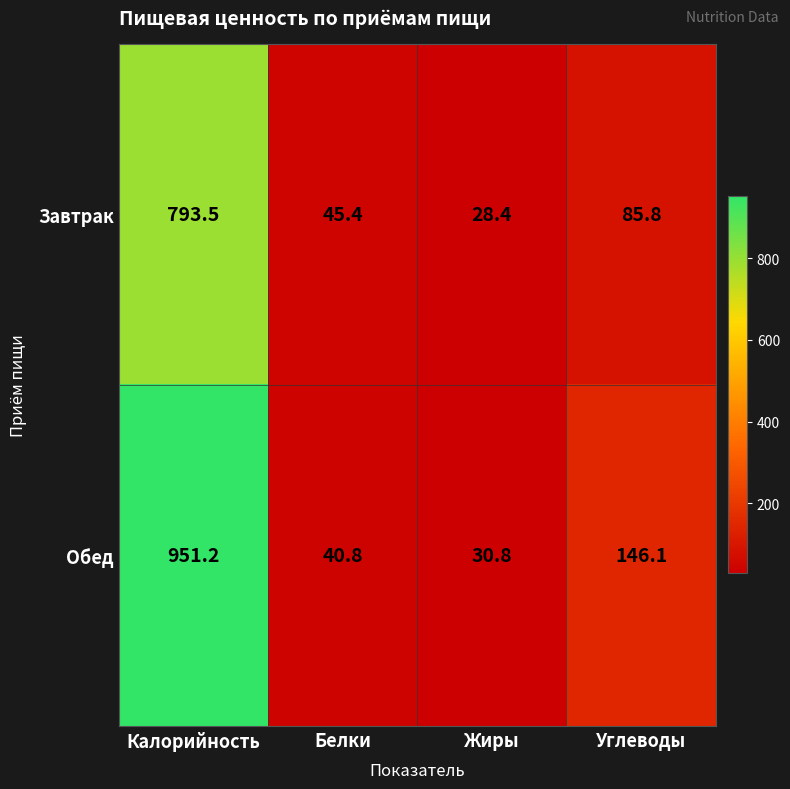

What is the difference between the highest and lowest values at Углеводы?

60.3